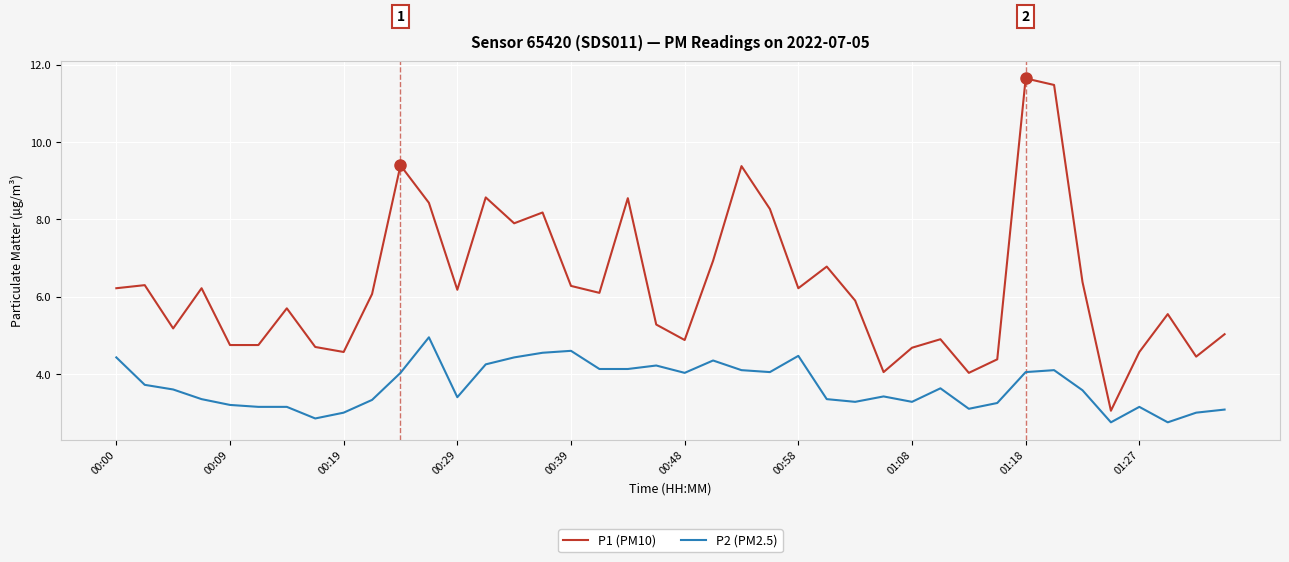

Which series has the largest total across all categories?

P1 (PM10)